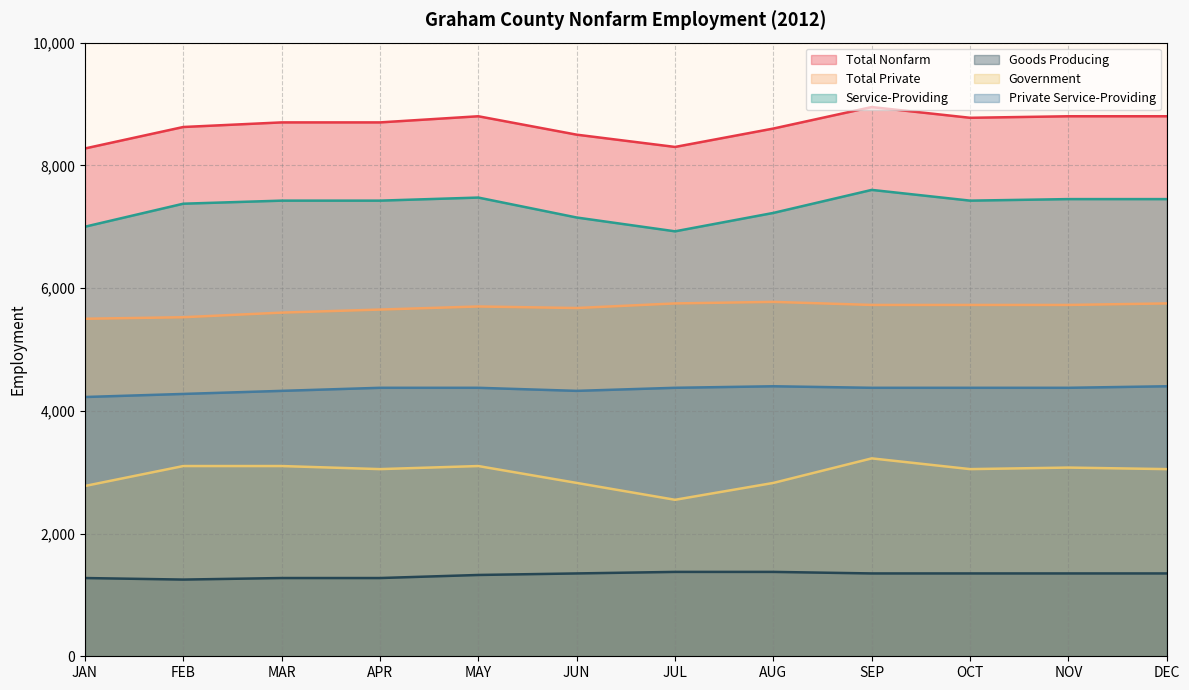

What is the spread (max minus min) of values at AUG?

7225